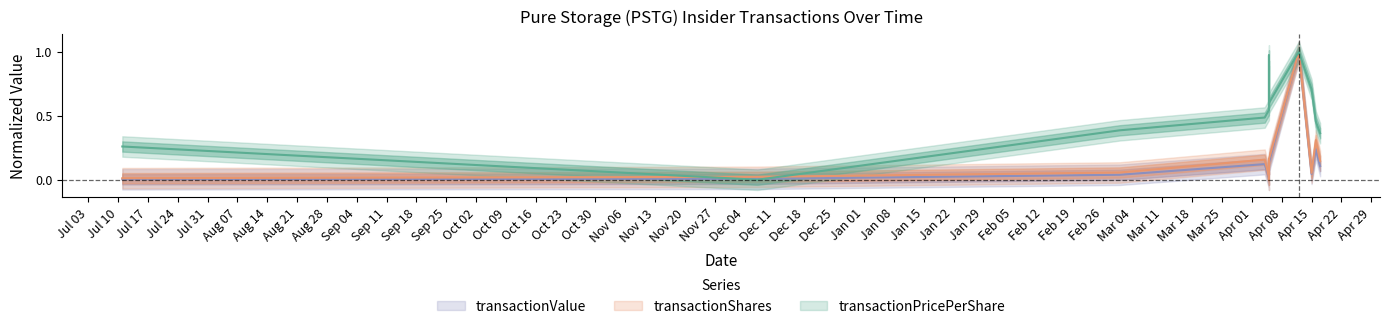

What is the label of the 9th point from the left?

Apr 15